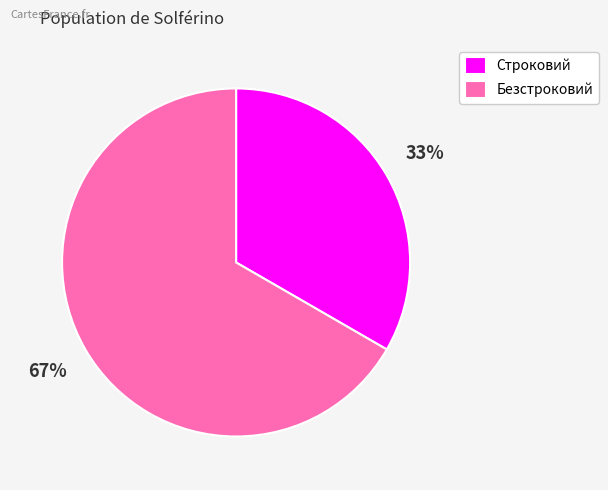

To the nearest percent, what percentage of the pie is Безстроковий?

67%